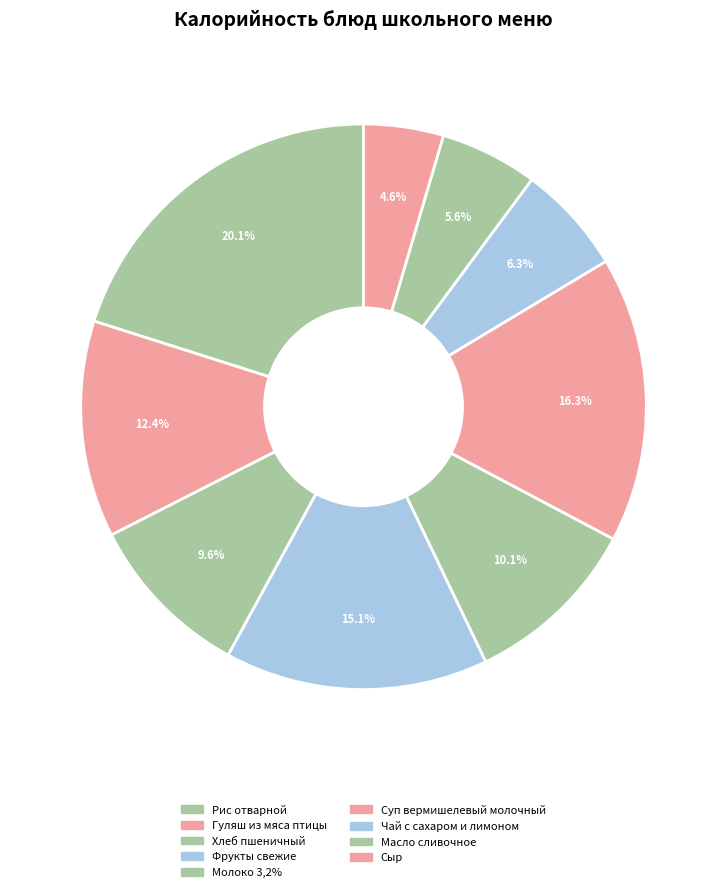

How many segments does this pie chart have?

9